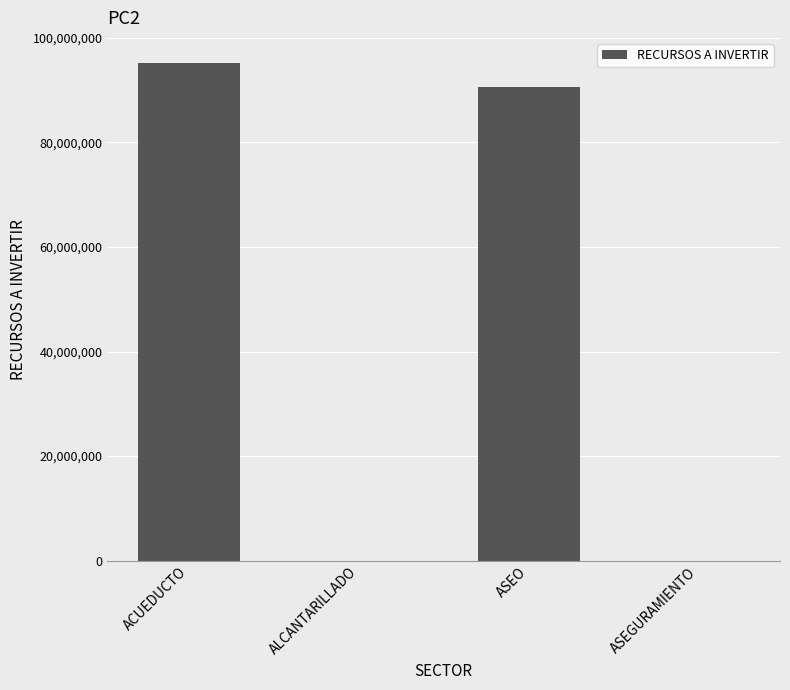

Reading right to left, extract all data points from this chart.

ASEGURAMIENTO=0	ASEO=90551237	ALCANTARILLADO=0	ACUEDUCTO=95251353